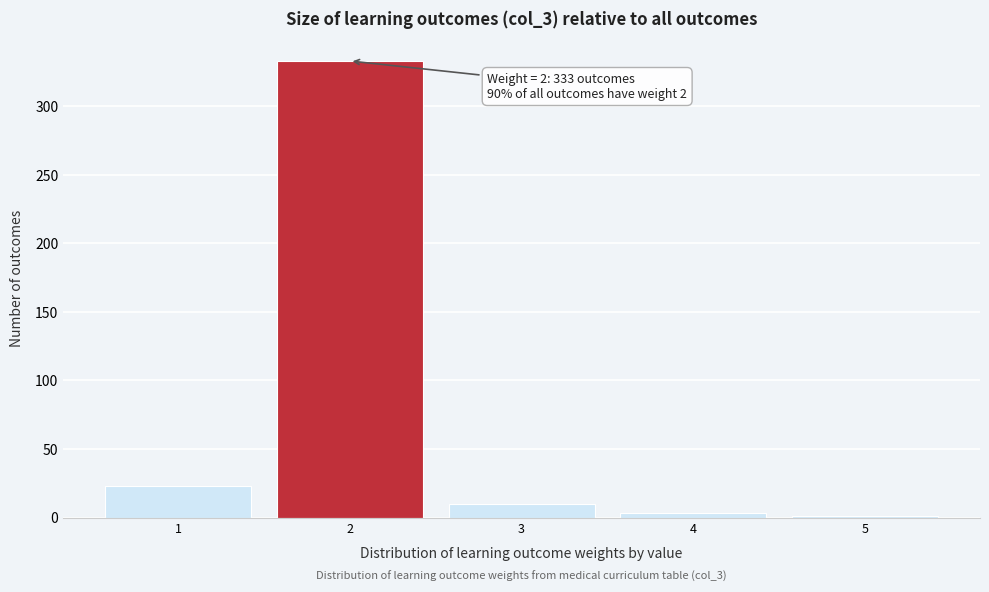

Over which range of the x-axis is the bar tallest?

1.5 to 2.5